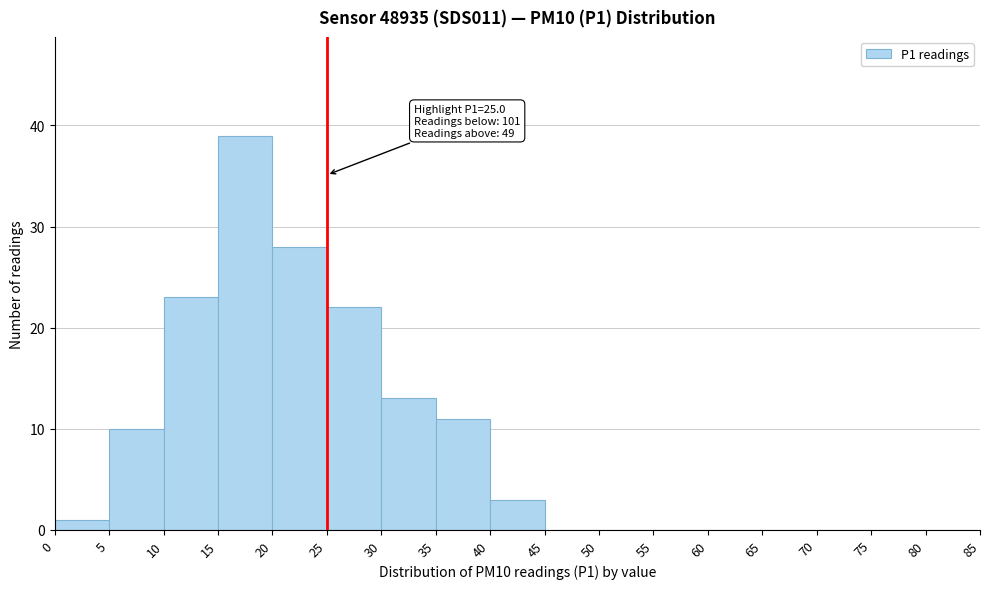

Over which range of the x-axis is the bar tallest?

15 to 20